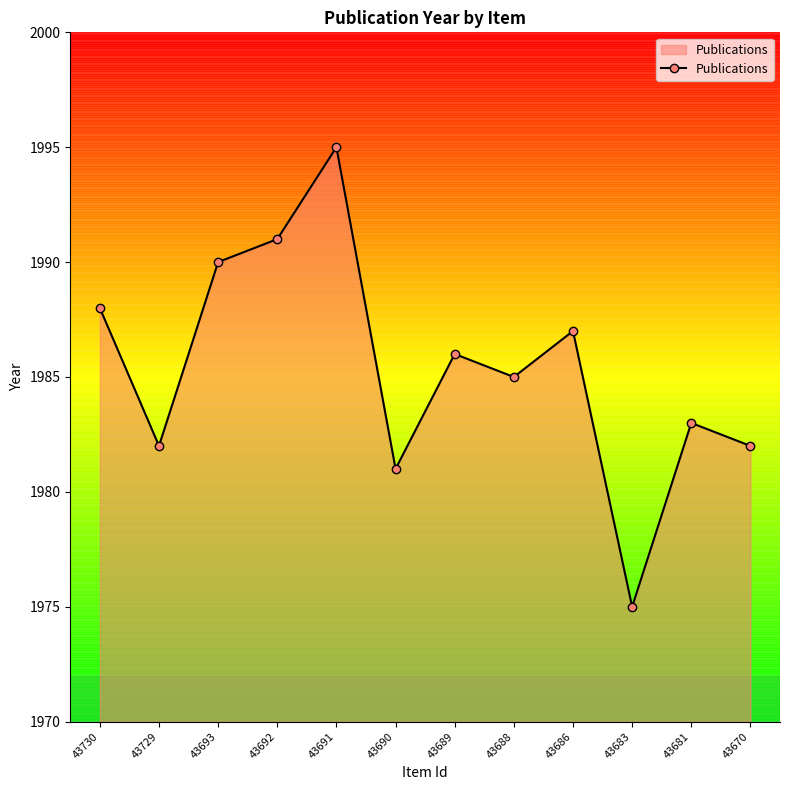

What is the value of the 4th point from the left?

1991